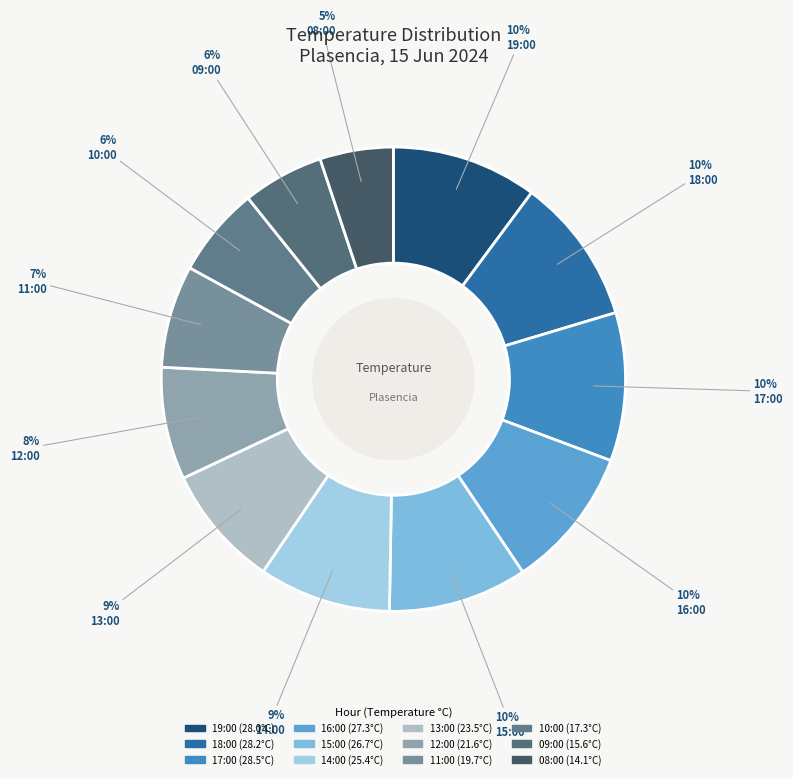

Is there any slice that represents more than half of the pie?

No